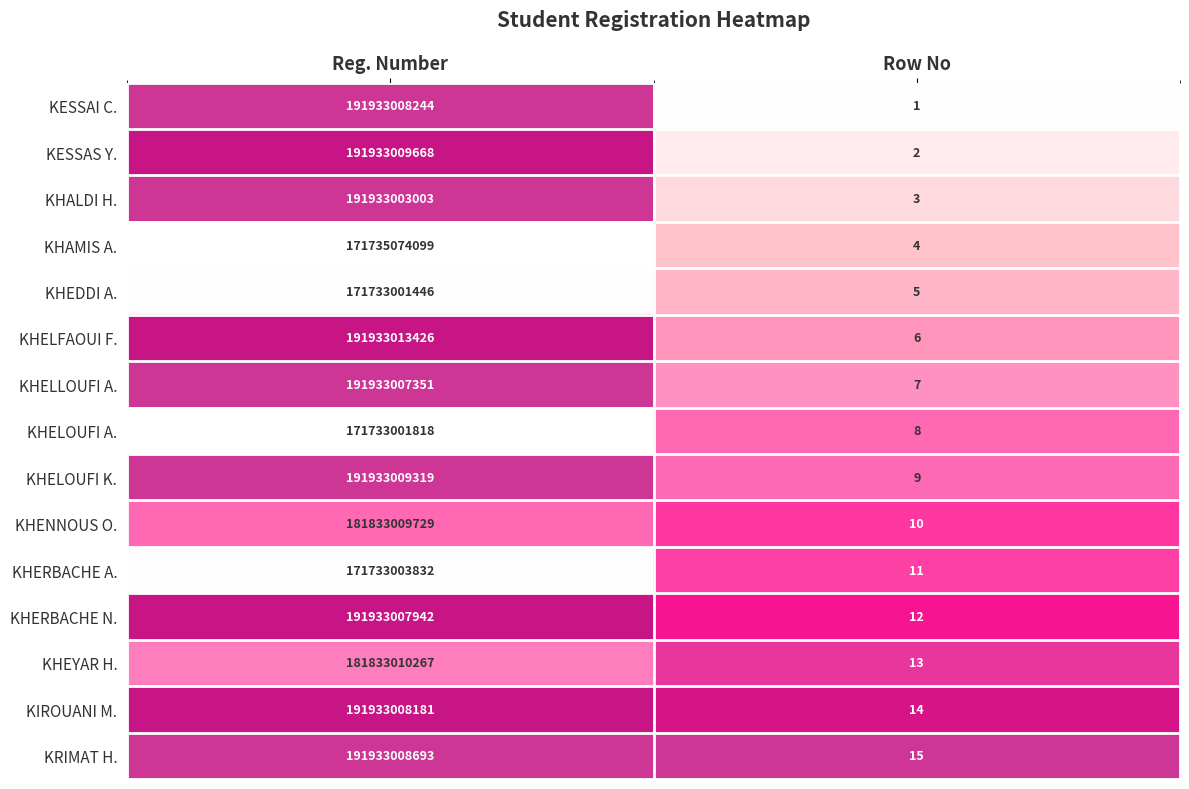

What is the sum of all KHERBACHE A. values?

171733003843